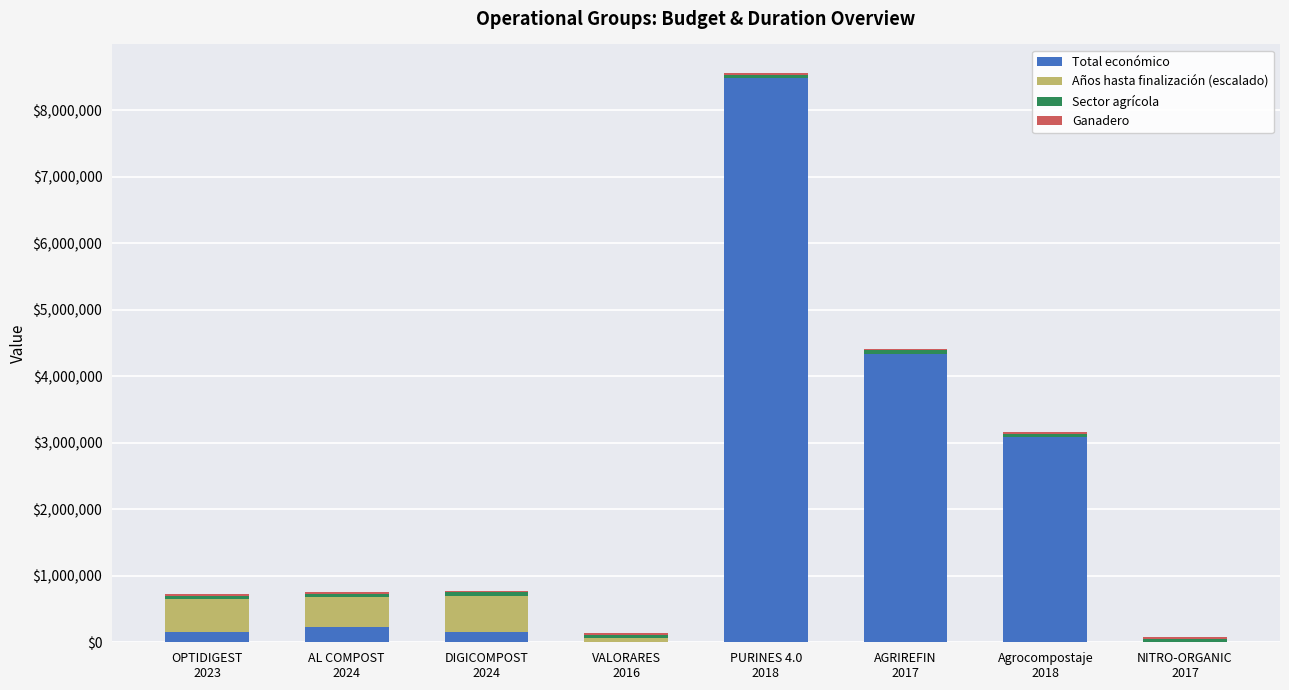

Does the chart contain stacked bars?

Yes